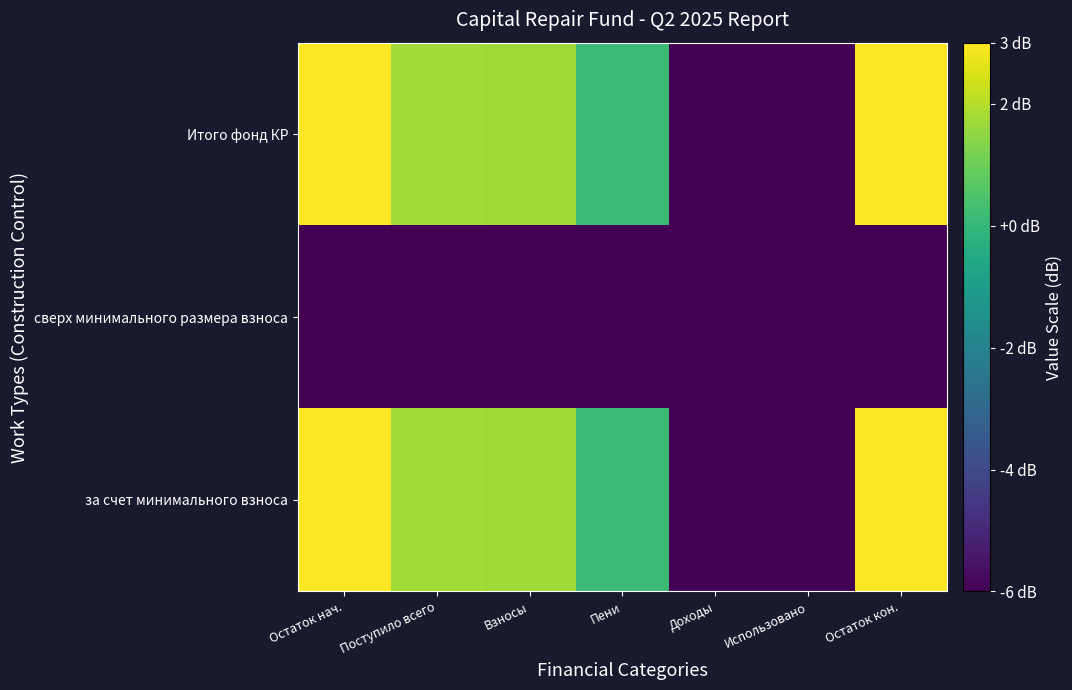

What is the minimum value shown in the chart?

-6.0